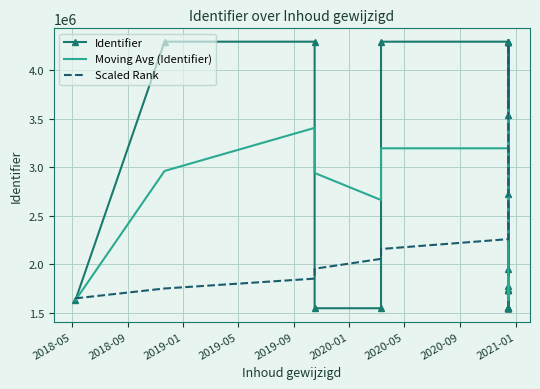

How many interior local peaks does the Moving Avg (Identifier) series have?

8